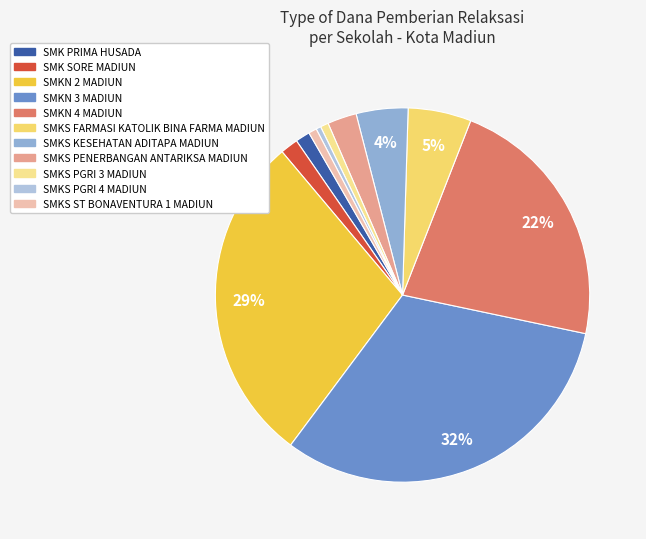

To the nearest percent, what is the difference between the largest and smallest slice percentages?

31%